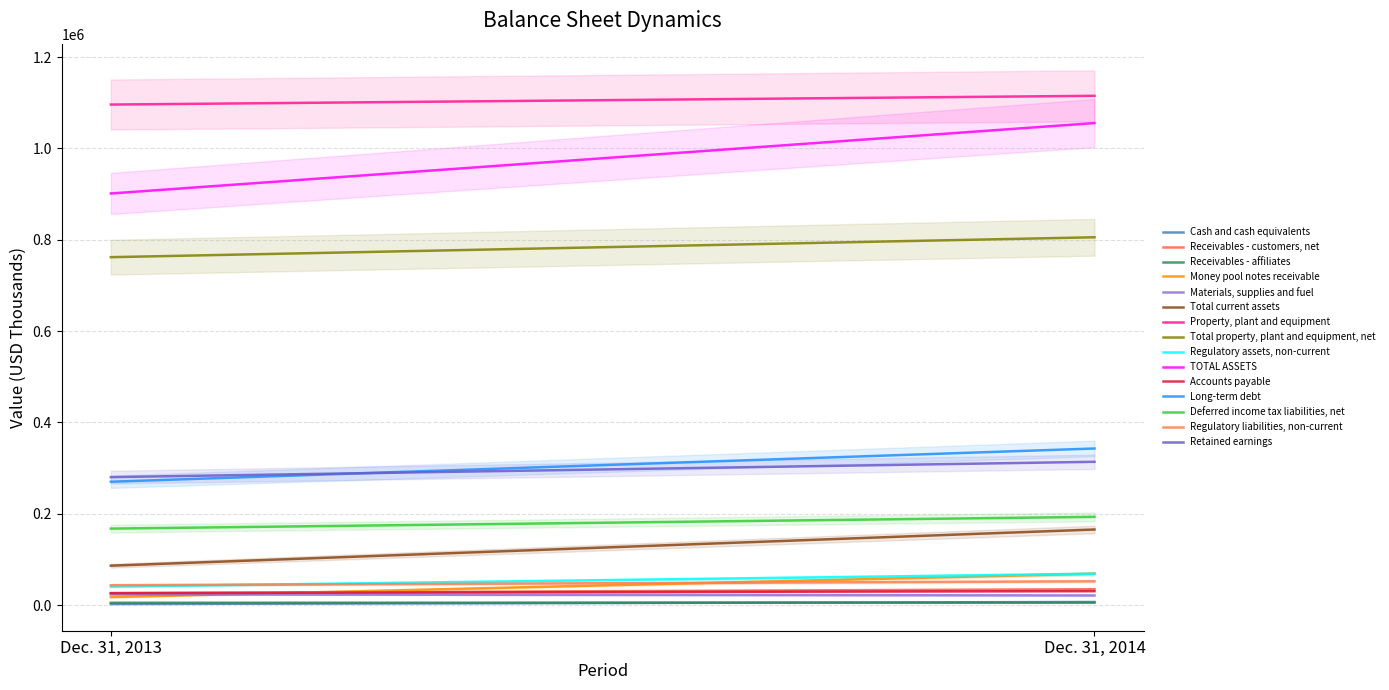

Between Materials, supplies and fuel and Long-term debt, which is larger?

Long-term debt